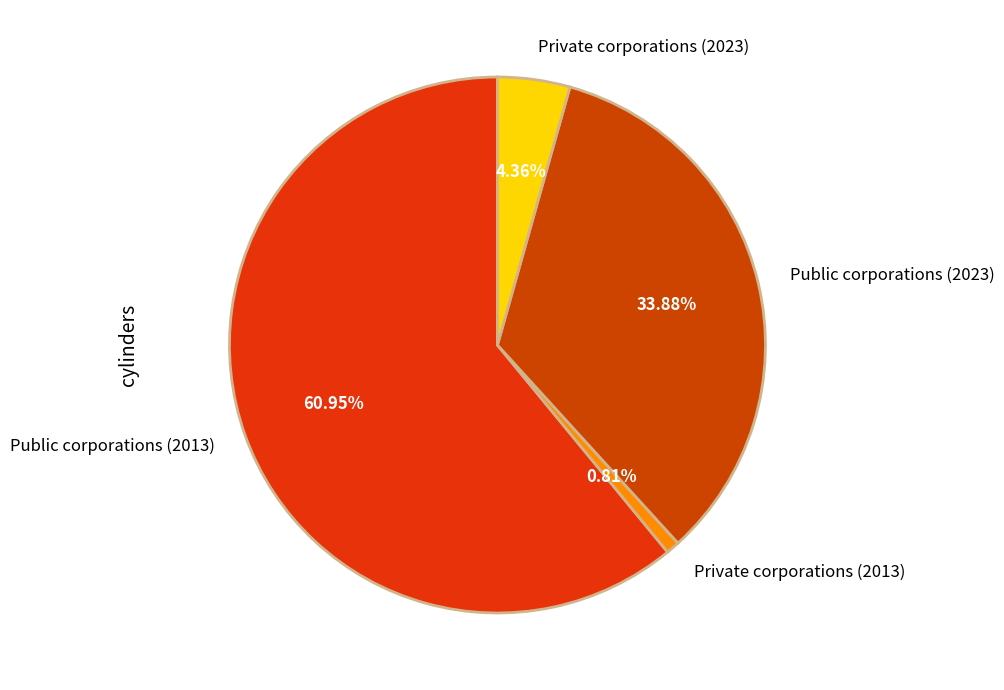

Between Public corporations (2013) and Private corporations (2013), which is larger?

Public corporations (2013)